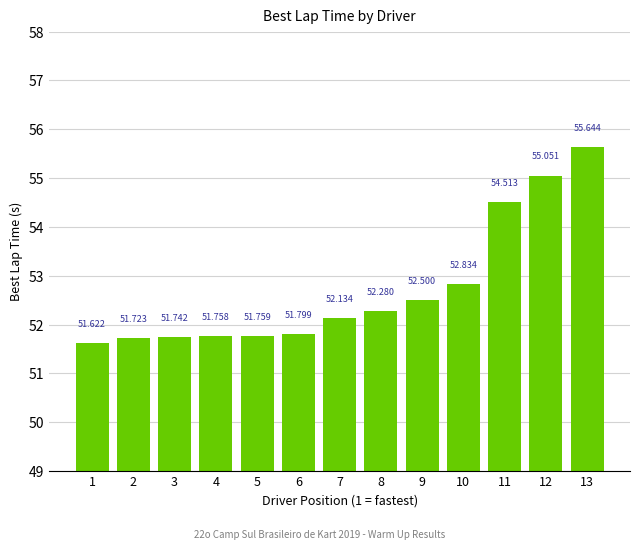

Reading right to left, what are all the values shown in this chart?

55.6	55.1	54.5	52.8	52.5	52.3	52.1	51.8	51.8	51.8	51.7	51.7	51.6